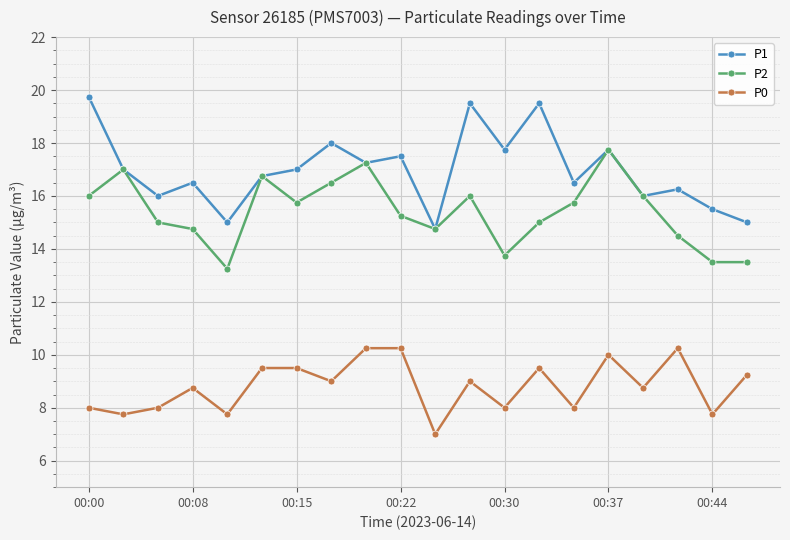

What is the highest value of the P1 series?

19.8